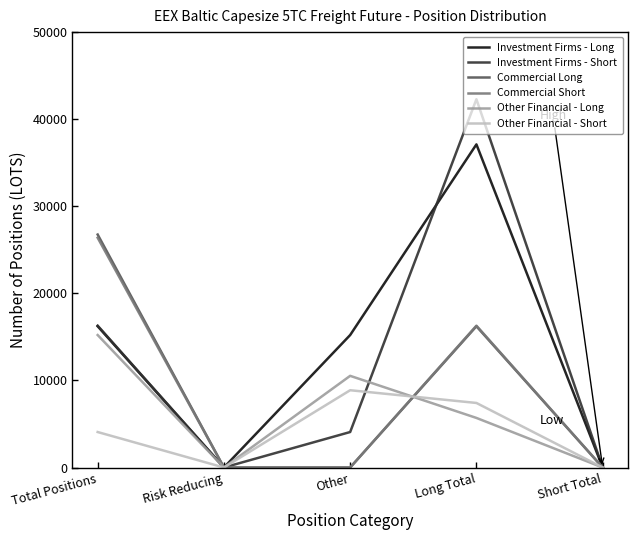

True or false: Commercial Long has more than 1 interior local peaks.

False